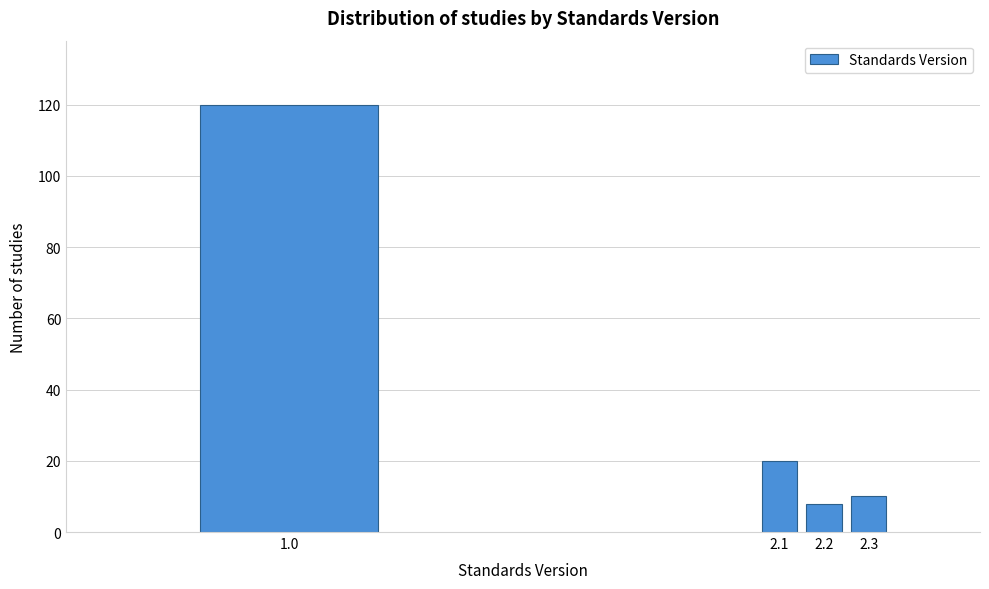

Reading left to right, list all the values displayed in this chart.

1.0=120	2.1=20	2.2=8	2.3=10